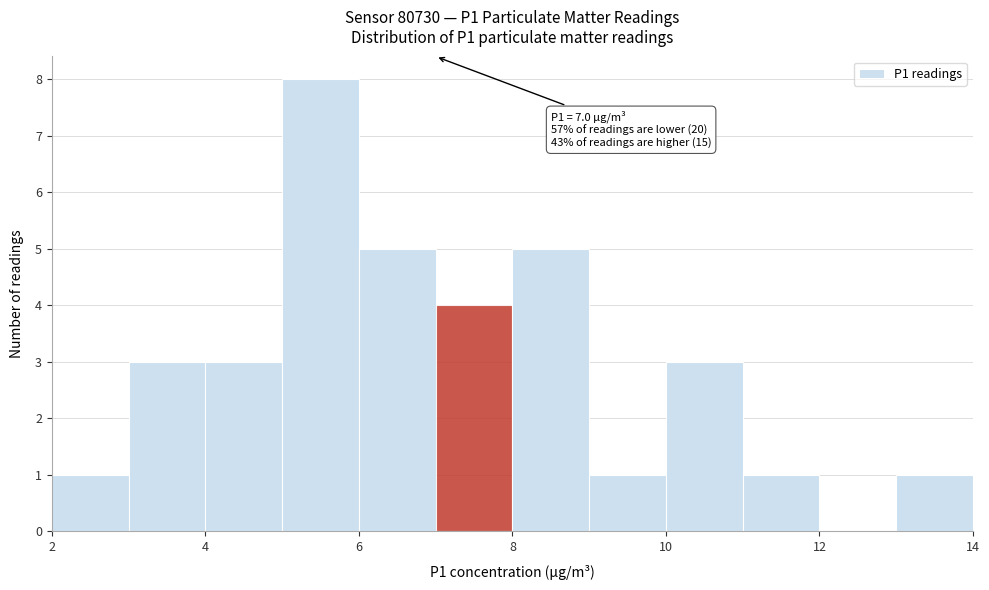

Which range on the x-axis has the tallest bar?

5 to 6